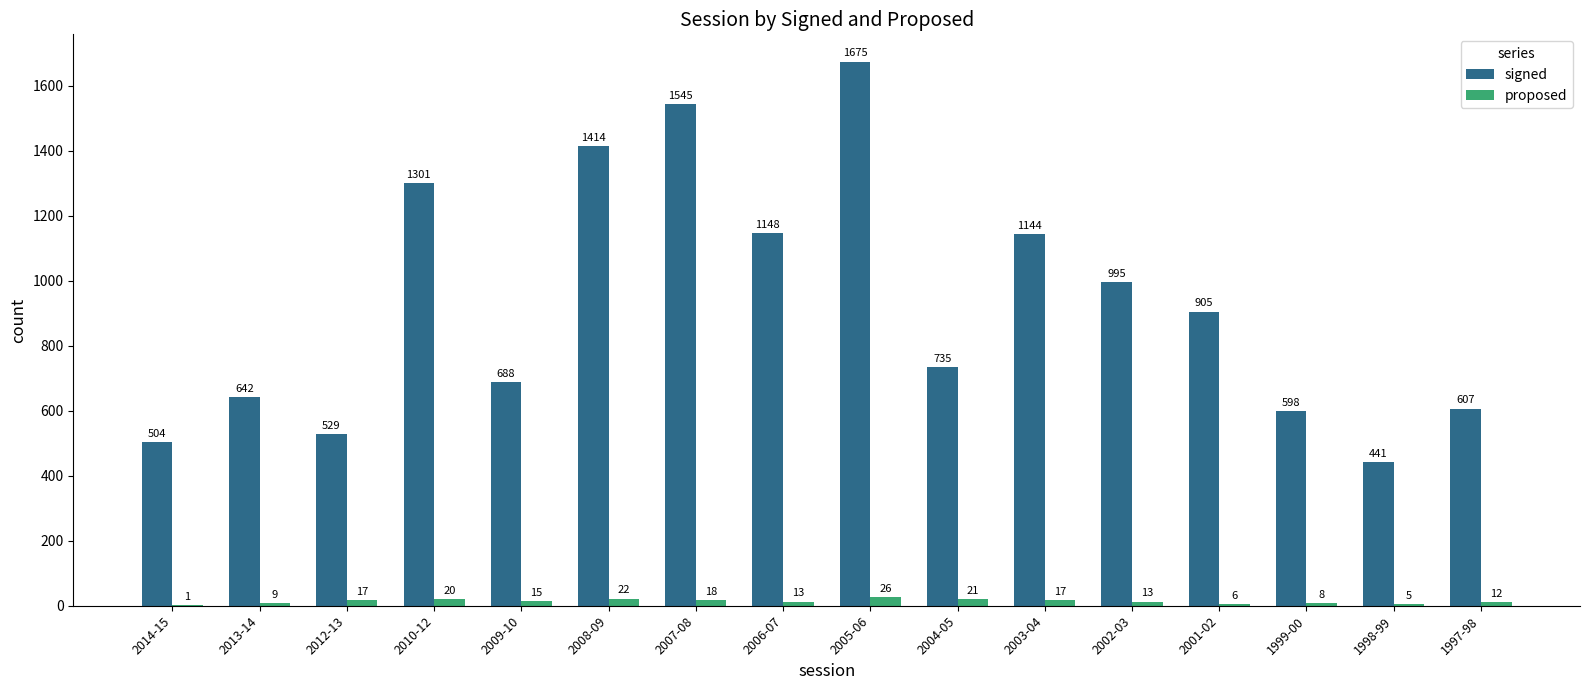

Which label corresponds to the largest value in the chart?

2005-06